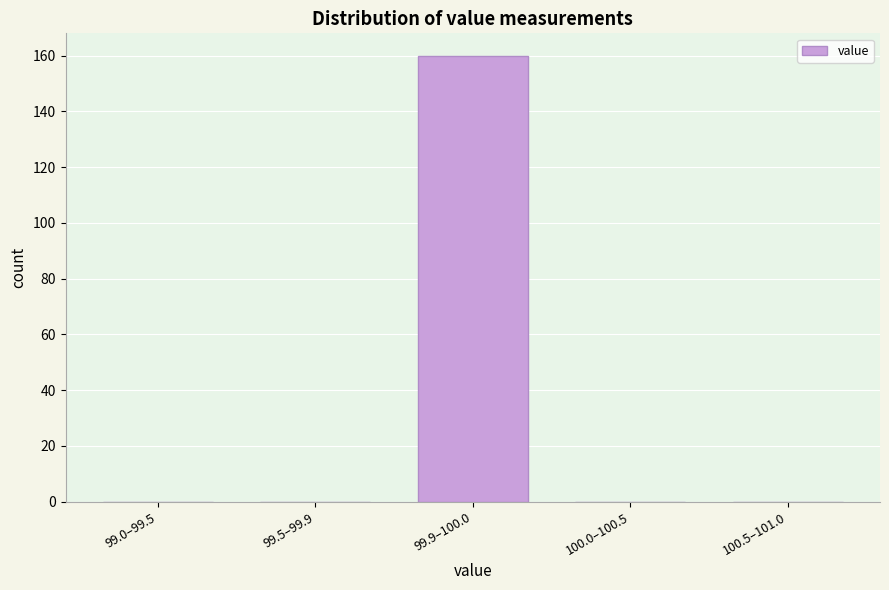

Reading right to left, list all the values displayed in this chart.

100.5–101.0=0	100.0–100.5=0	99.9–100.0=160	99.5–99.9=0	99.0–99.5=0